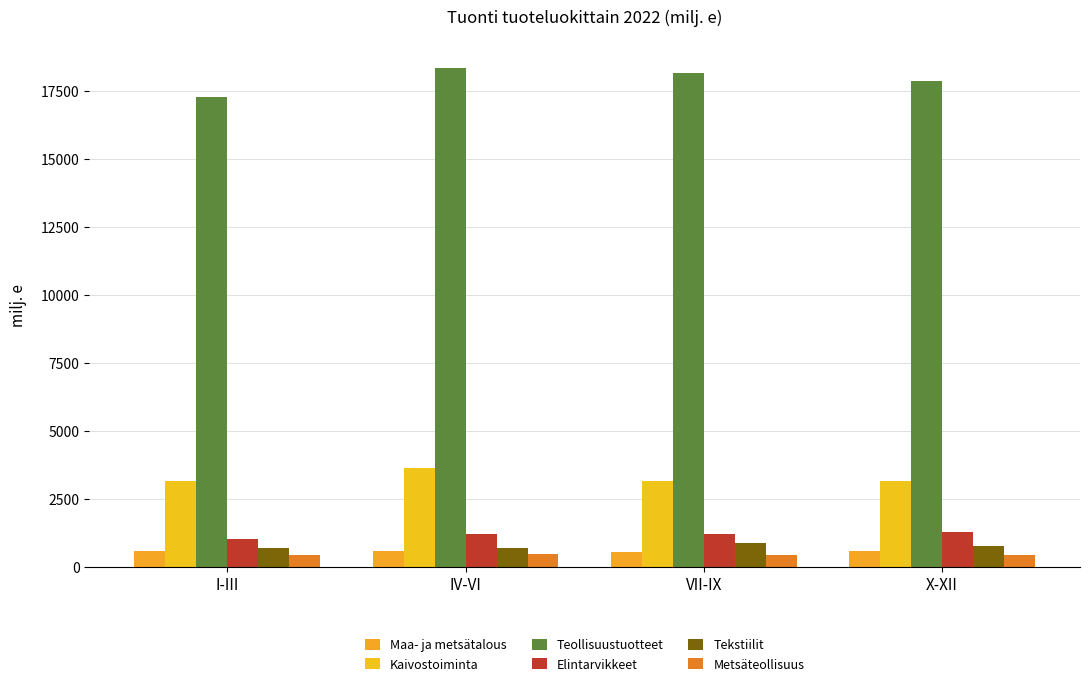

Is it true that Kaivostoiminta equals 3177.3 at X-XII?

True